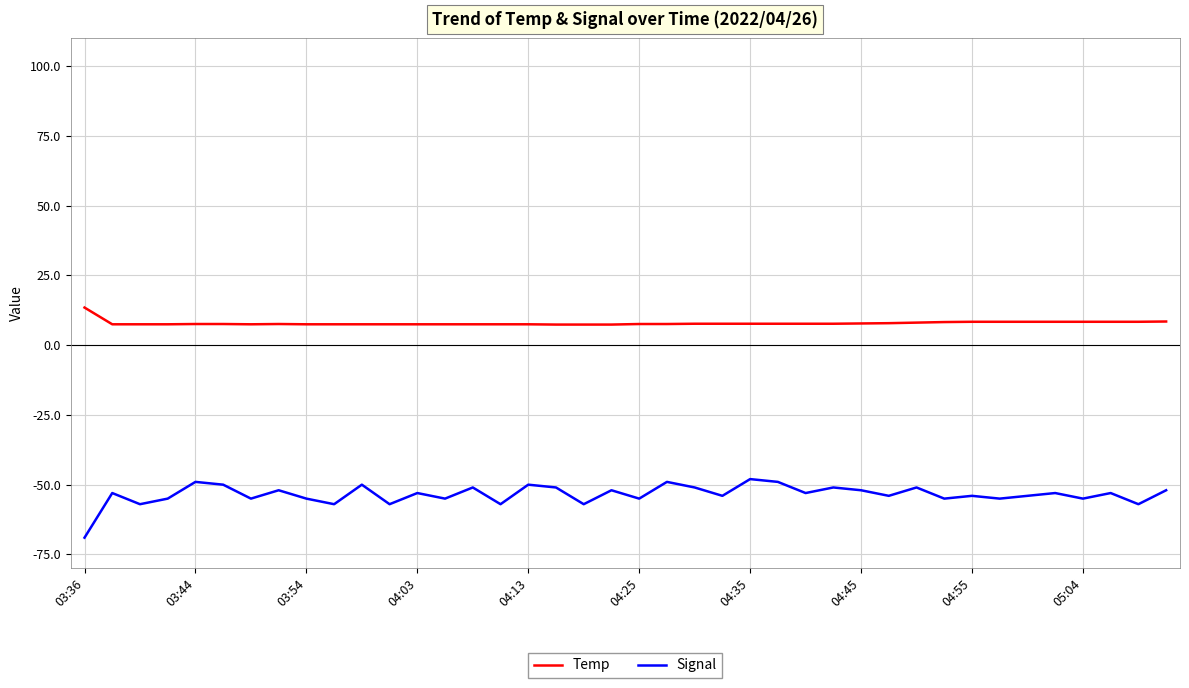

Which series has the widest spread of values?

Signal